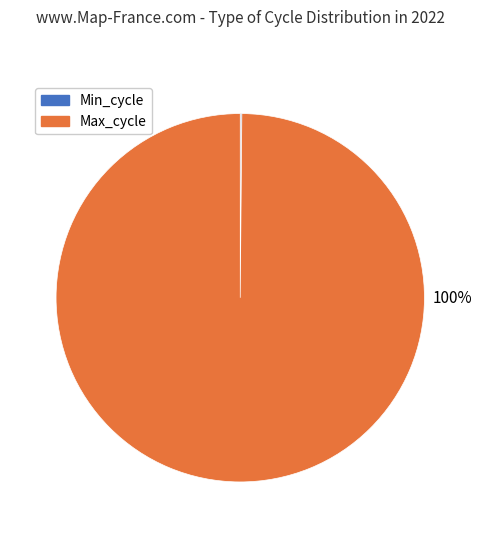

Is there any slice that represents more than half of the pie?

Yes